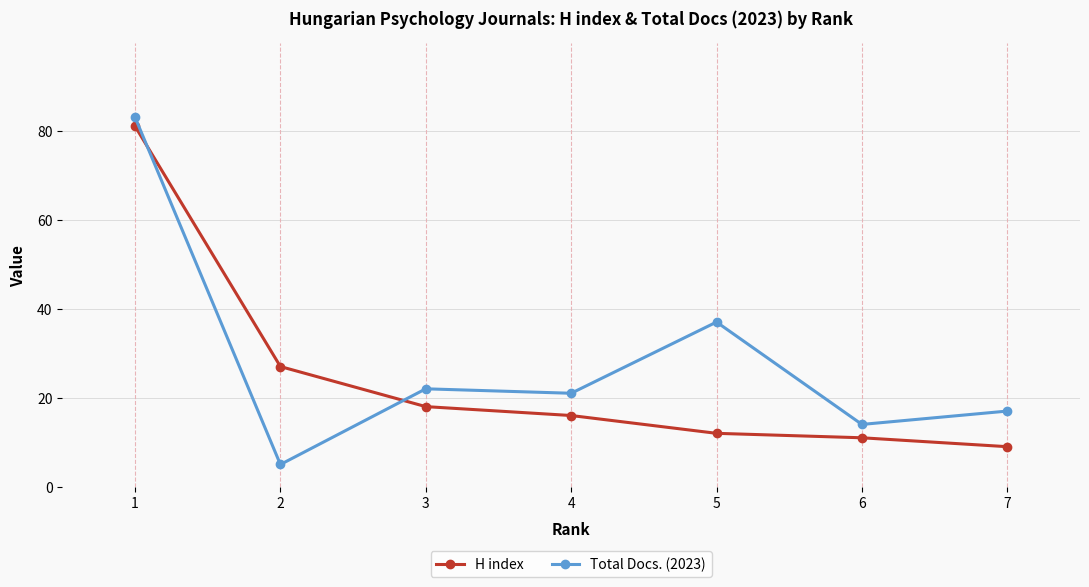

What is the average value of the H index series?

25